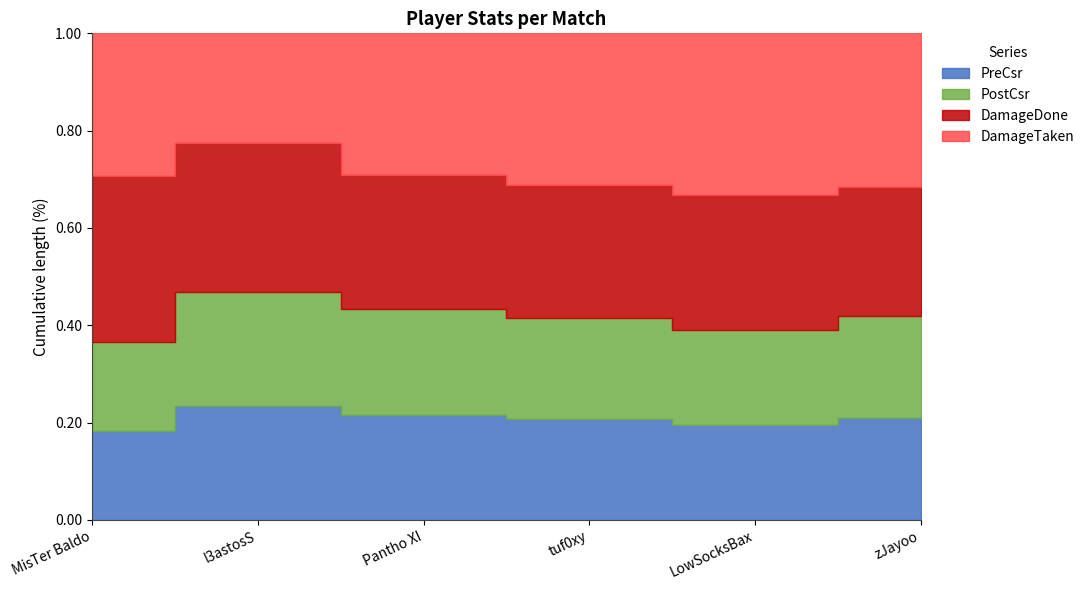

Is it true that DamageDone equals 1727 at l3astosS?

False